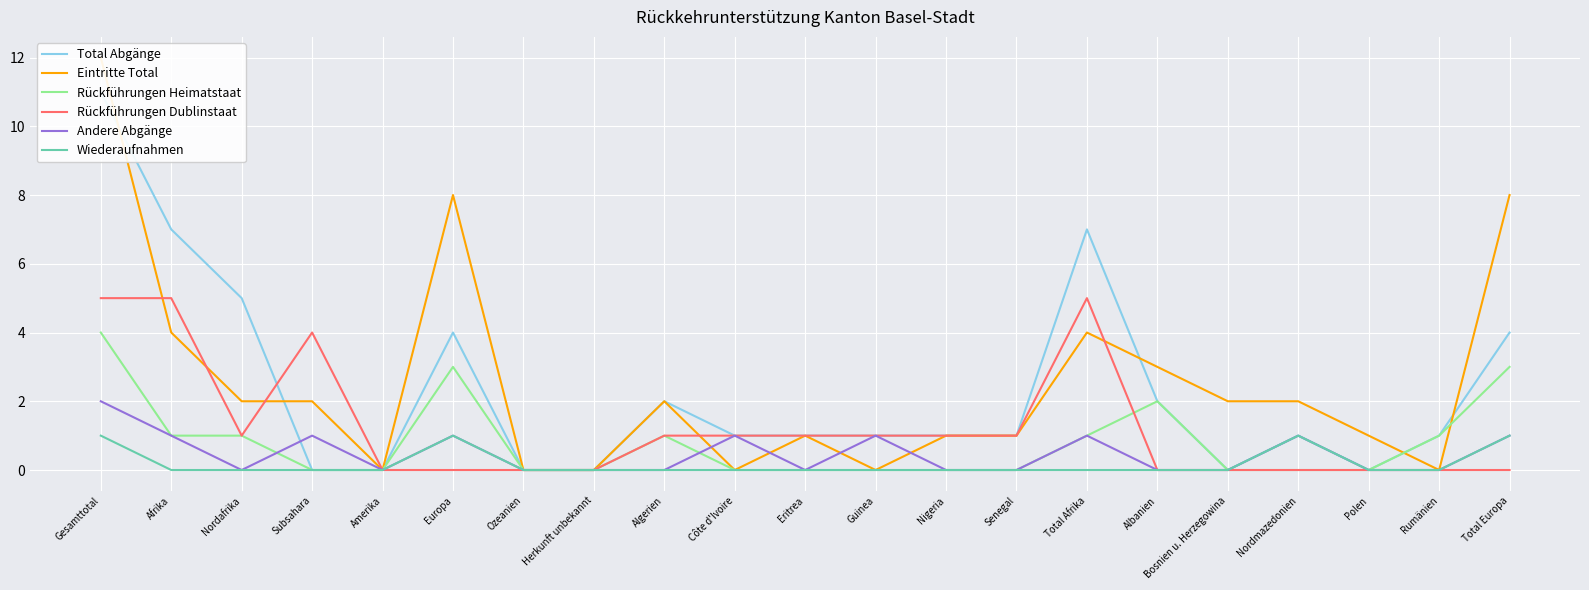

List the series in order of their peak value, lowest first.

Wiederaufnahmen, Andere Abgänge, Rückführungen Heimatstaat, Rückführungen Dublinstaat, Total Abgänge, Eintritte Total